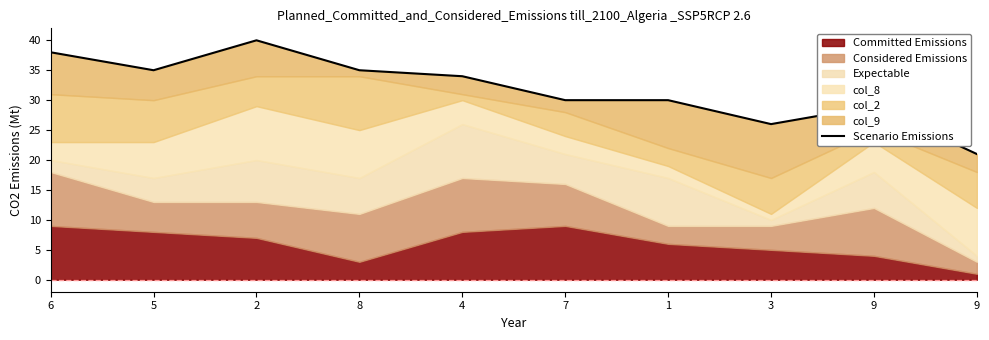

What is the change in value from 8 to 9?

-6